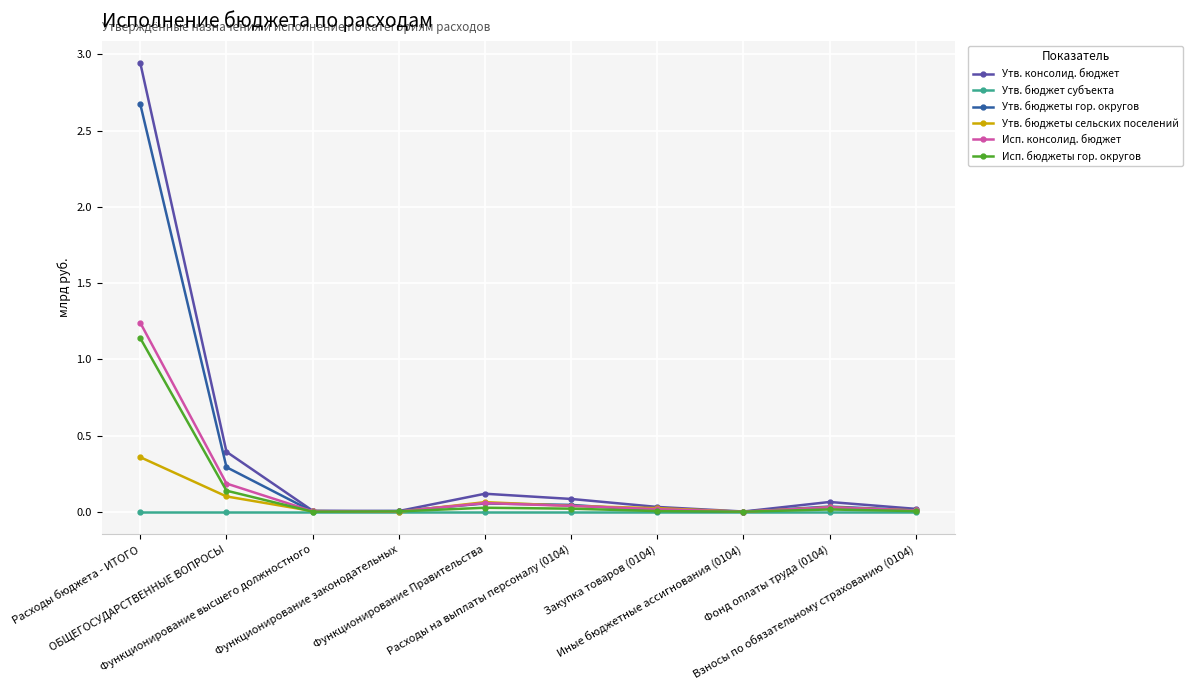

How many categories are shown in the chart?

10